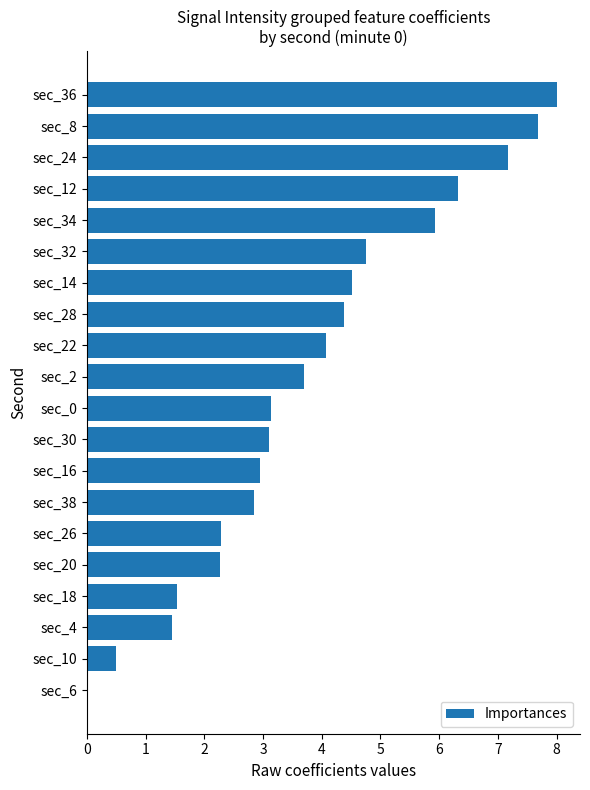

Which category has the highest value across all series?

sec_36